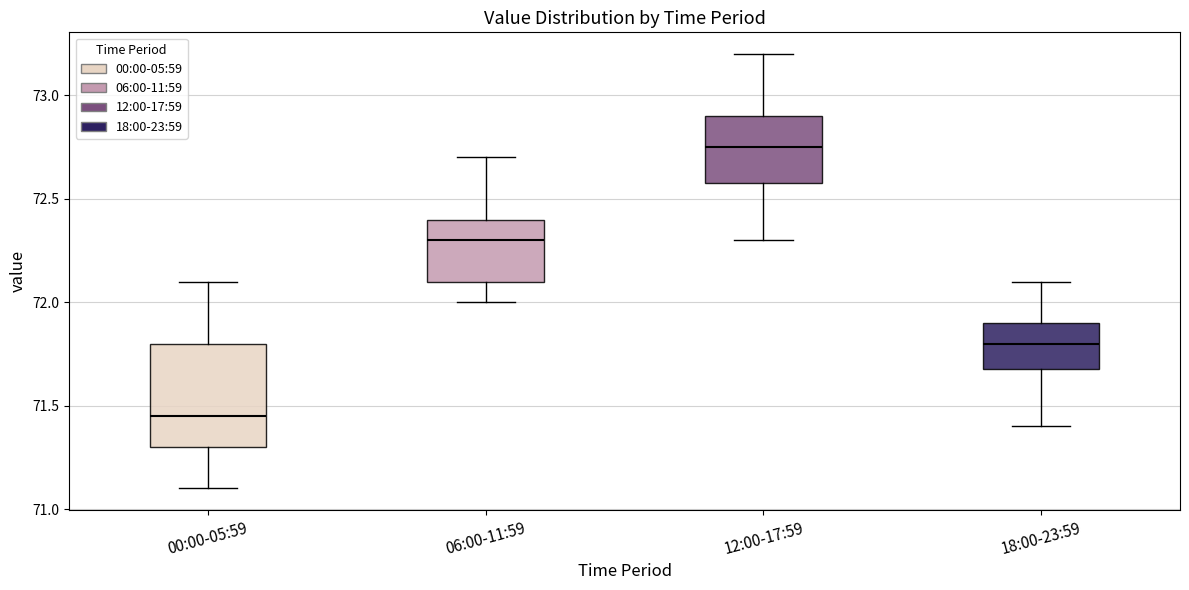

Reading left to right, transcribe this box plot: for each box, give where its median line is, the range the box spans, and where its two whiskers end, as read against the y-axis. The values are not printed on the chart, so give them approximately, as read against the axis.

00:00-05:59: median 71.45, box 71.30 to 71.80, whiskers 71.10 to 72.10
06:00-11:59: median 72.30, box 72.10 to 72.40, whiskers 72.00 to 72.70
12:00-17:59: median 72.75, box 72.60 to 72.90, whiskers 72.30 to 73.20
18:00-23:59: median 71.80, box 71.70 to 71.90, whiskers 71.40 to 72.10